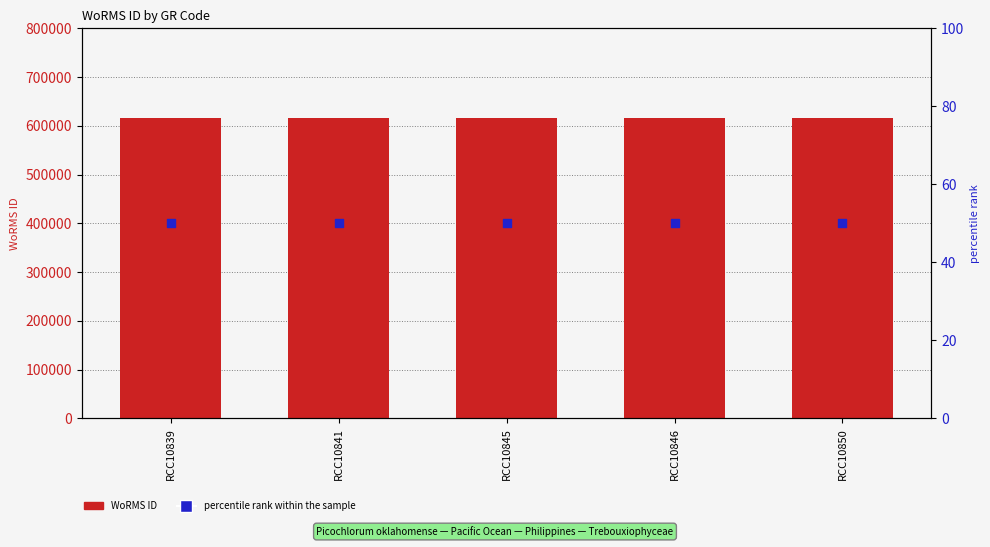

Which series has the largest total across all categories?

WoRMS ID